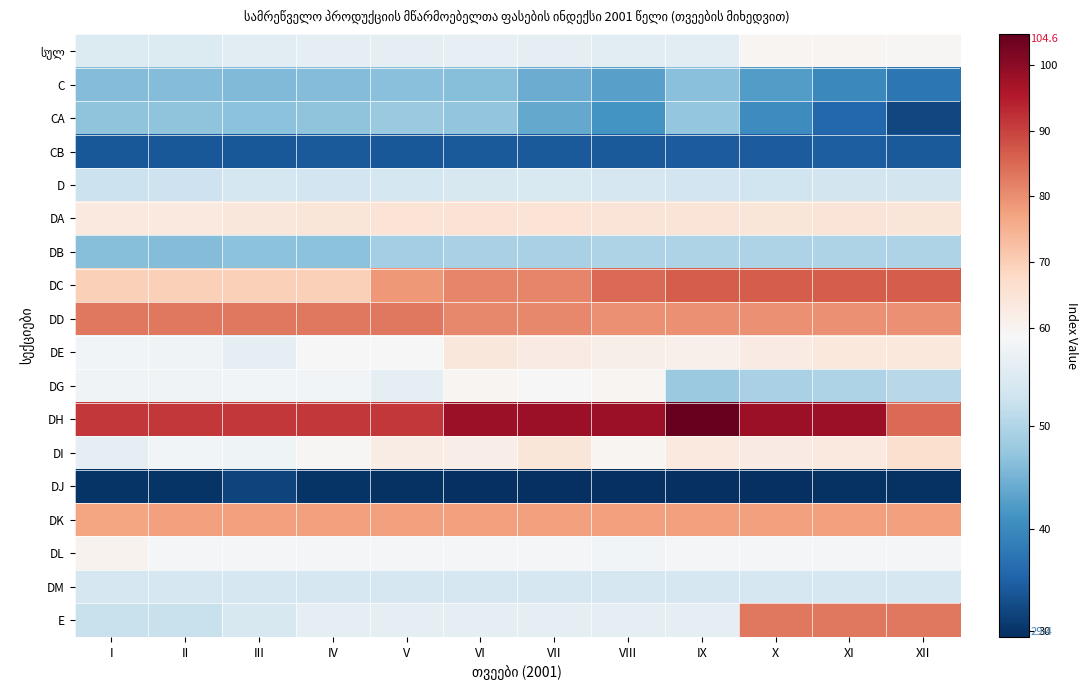

Which has a higher value, X or VIII?

X